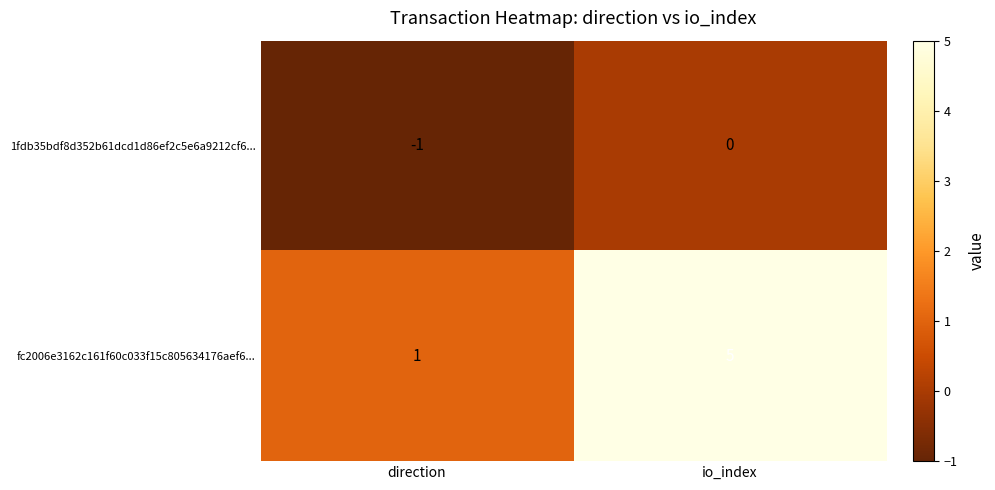

True or false: 1fdb35bdf8d352b61dcd1d86ef2c5e6a9212cf6... has a value of -1 at direction.

True